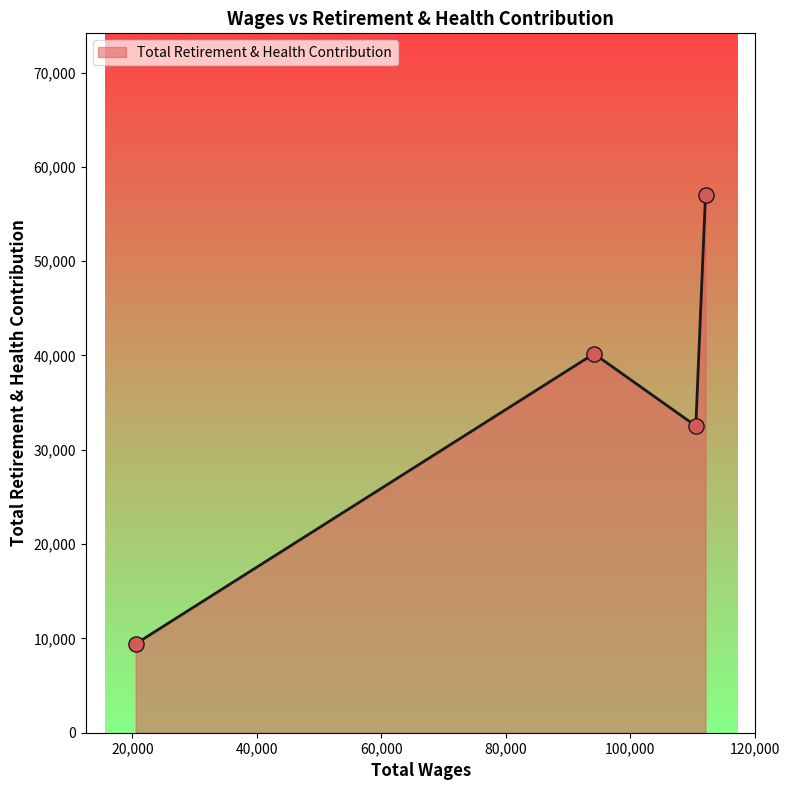

What is the minimum value for Total Retirement & Health Contribution?

9427.0